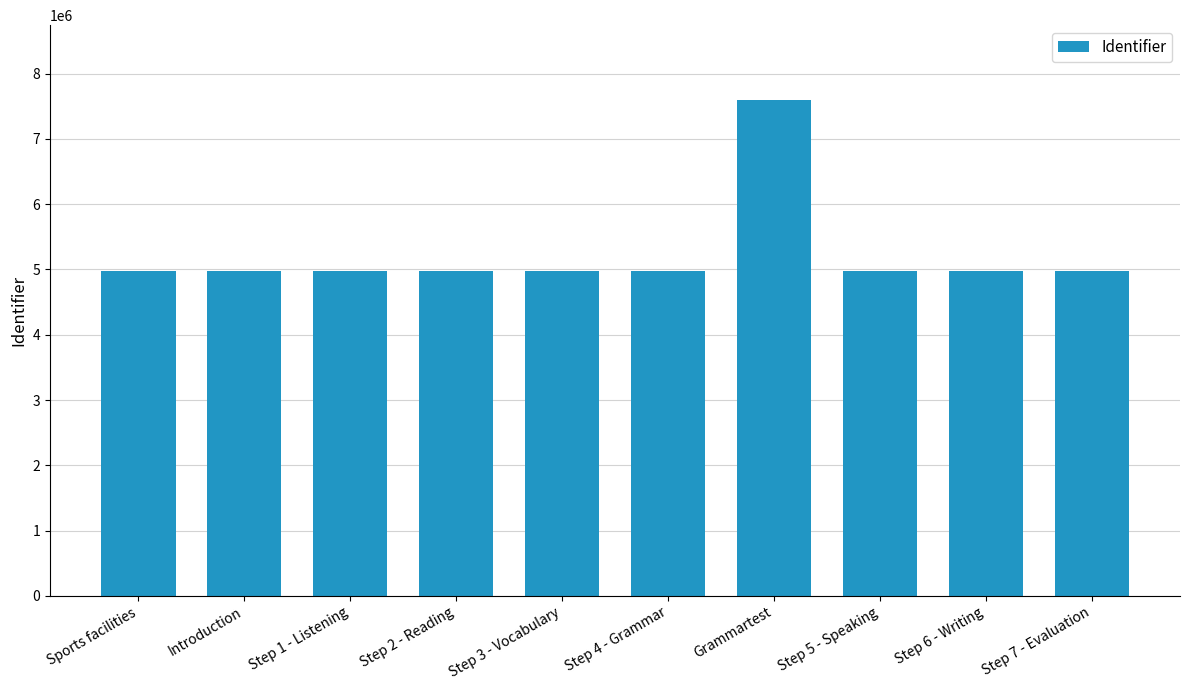

What is the label of the 4th bar from the right?

Grammartest